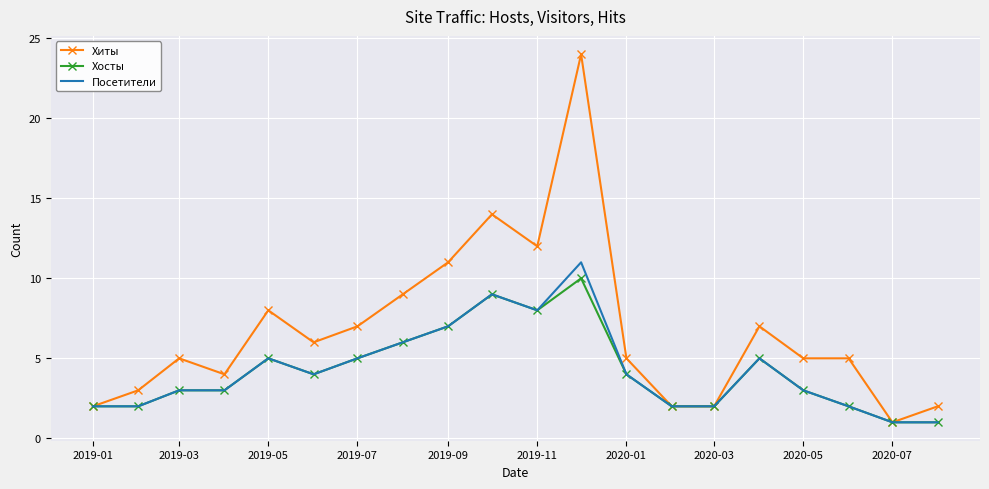

Which series has the largest total across all categories?

Хиты